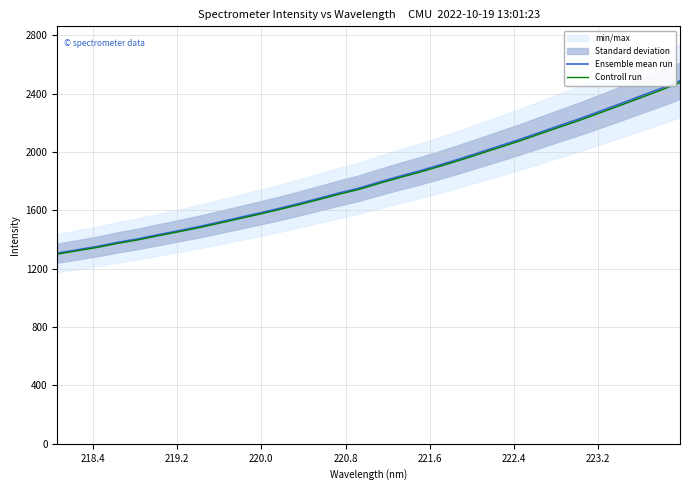

What is the difference between the maximum and second lowest values in the Ensemble mean run series?

1158.0